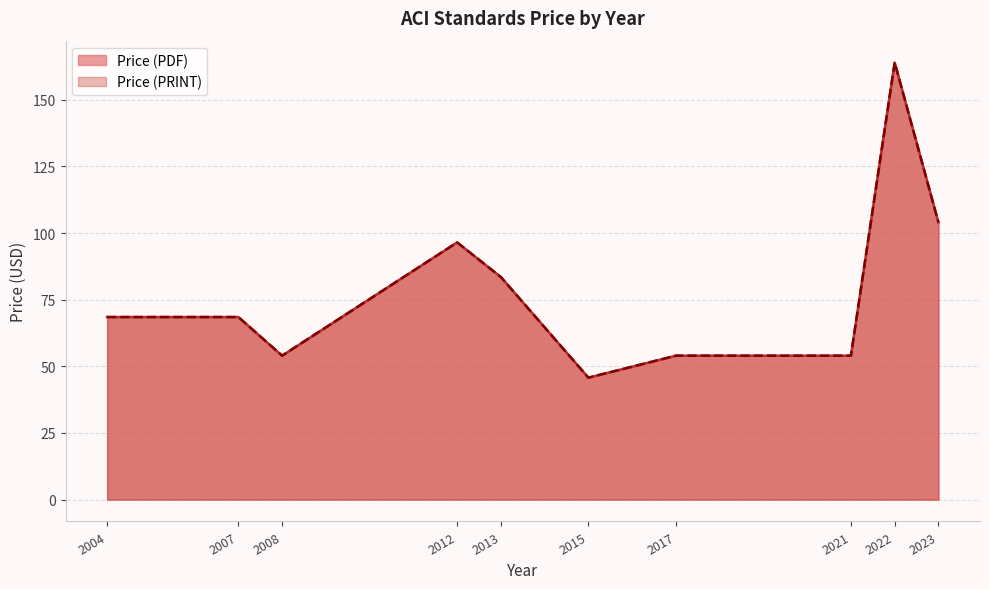

How many lines are shown in the chart?

2